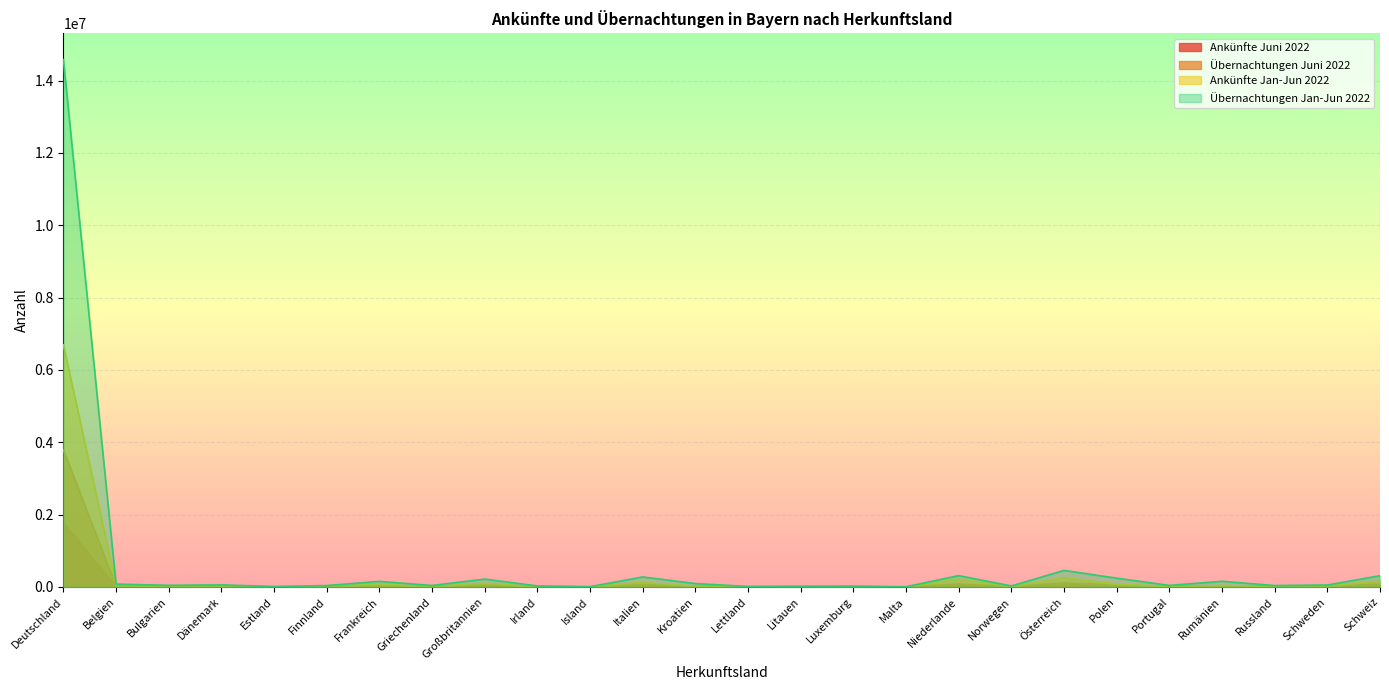

Reading left to right, what are all the values shown in this chart?

Ankünfte Juni 2022: 1774437	11390	2202	11090	1345	6021	17436	2319	30998	3073	610	32525	3667	1559	1674	2132	319	51801	4730	60838	18237	2985	8398	1827	11250	41881
Übernachtungen Juni 2022: 3787106	17636	8958	16257	2640	12667	34975	7720	64956	6786	1285	66224	16720	3517	4876	4175	965	79633	8459	110123	53036	8795	32721	7483	17793	77690
Ankünfte Jan-Jun 2022: 6692815	49143	10554	36305	4684	17172	73741	13215	99607	12496	3297	124699	16507	5096	7103	11488	1636	217352	13396	250887	76794	13437	37849	10135	29976	163737
Übernachtungen Jan-Jun 2022: 14582010	77202	43733	56599	9731	37394	152658	39727	216267	27487	6573	275181	93101	12215	18537	22220	4791	312263	26769	457074	241195	41851	154774	37780	52760	309505